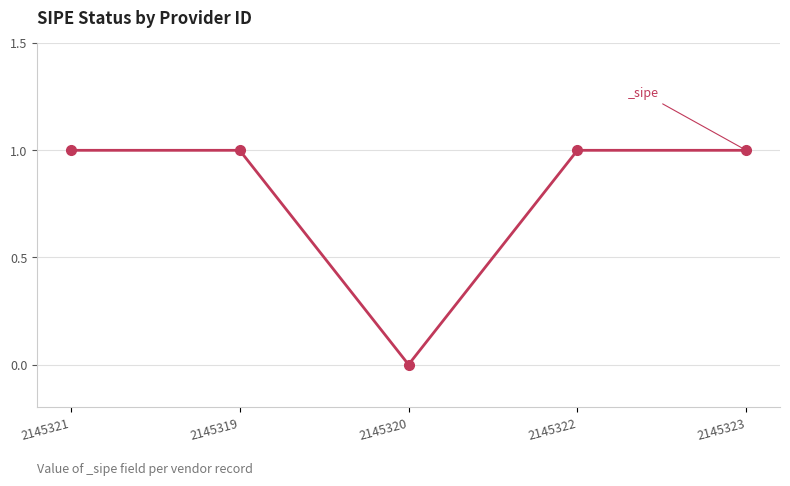

Count the values in the range 1 to 2.

4